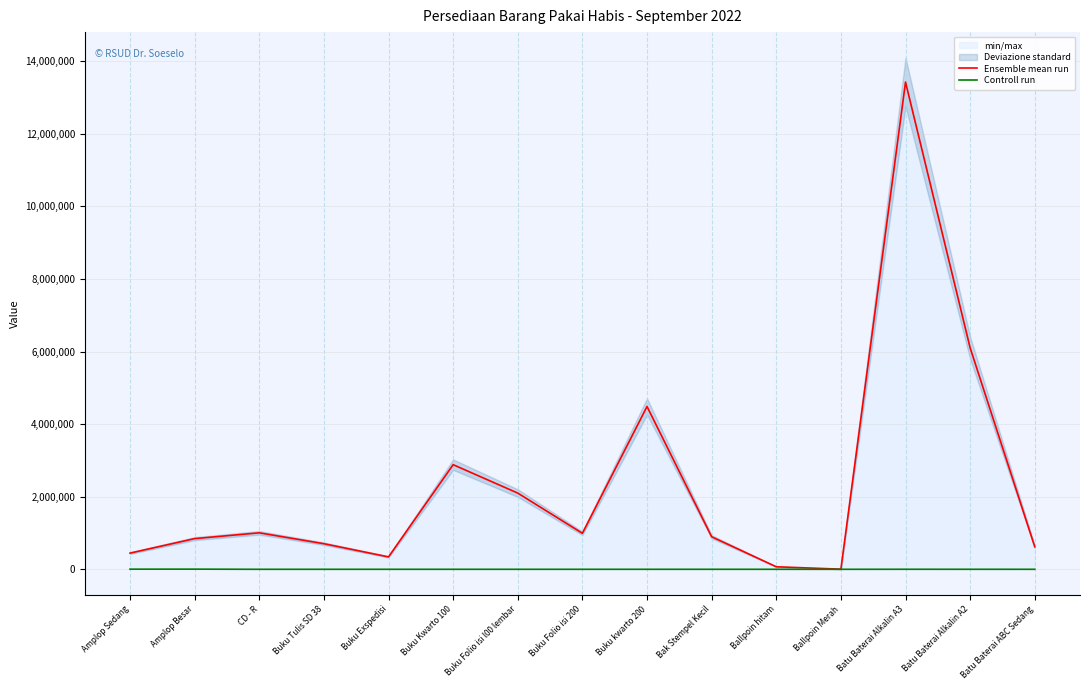

True or false: Ensemble mean run has more than 2 points higher than both neighbors.

True